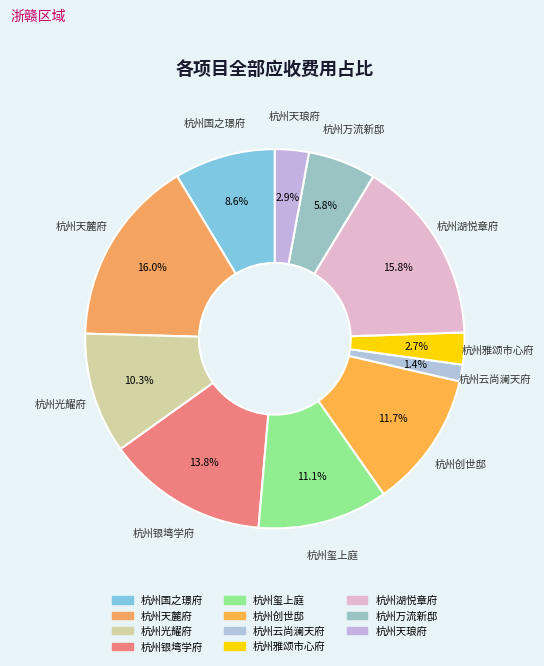

Which has a higher value, 杭州银塆学府 or 杭州国之璟府?

杭州银塆学府